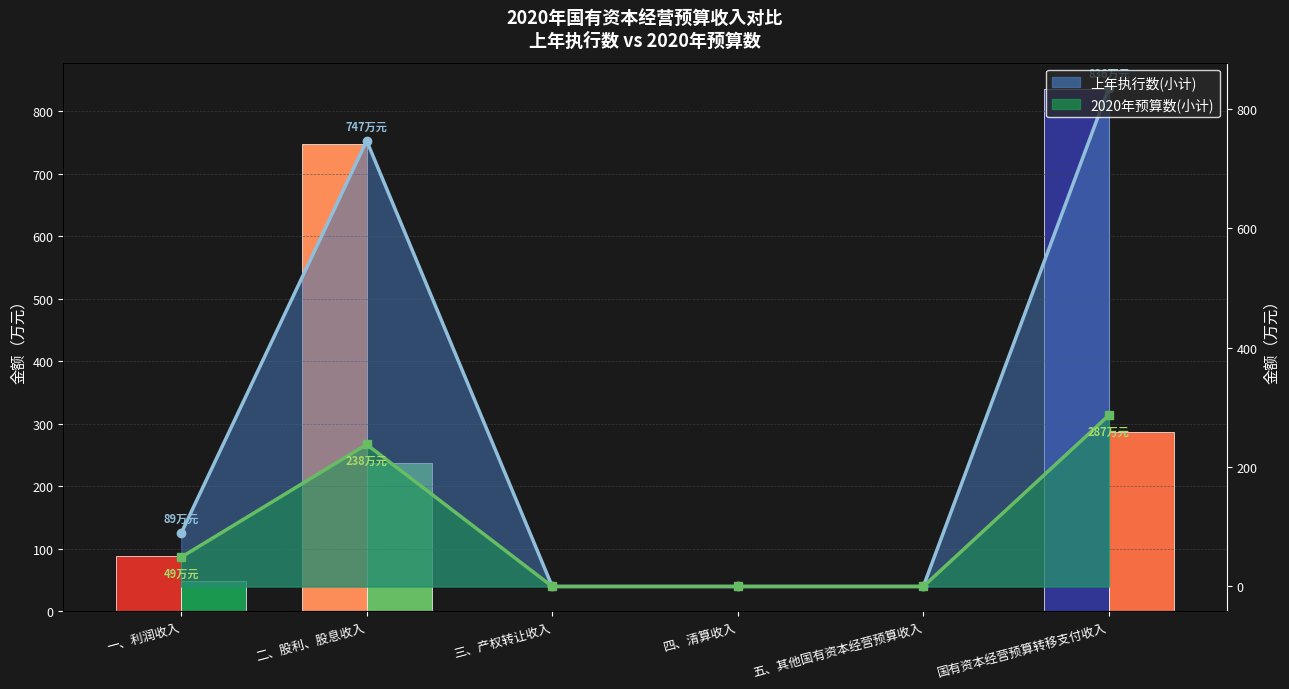

List the series in order of their peak value, highest first.

上年执行数(小计), 2020年预算数(小计)